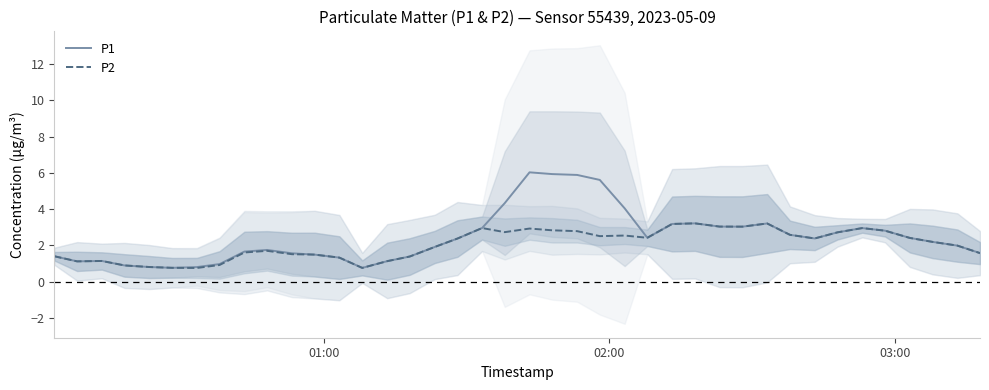

Reading left to right, extract all data points from this chart.

P1: 1.4	1.1	1.1	0.9	0.8	0.8	0.8	1.0	1.7	1.8	1.6	1.5	1.3	0.8	1.1	1.4	1.9	2.4	3.0	4.3	6.0	5.9	5.9	5.6	4.0	2.4	3.2	3.2	3.0	3.0	3.2	2.6	2.4	2.7	3.0	2.8	2.4	2.2	2.0	1.6
P2: 1.4	1.1	1.1	0.9	0.8	0.8	0.8	0.9	1.6	1.7	1.5	1.5	1.3	0.8	1.1	1.4	1.9	2.4	3.0	2.7	2.9	2.8	2.8	2.5	2.5	2.4	3.2	3.2	3.0	3.0	3.2	2.6	2.4	2.7	3.0	2.8	2.4	2.2	2.0	1.6